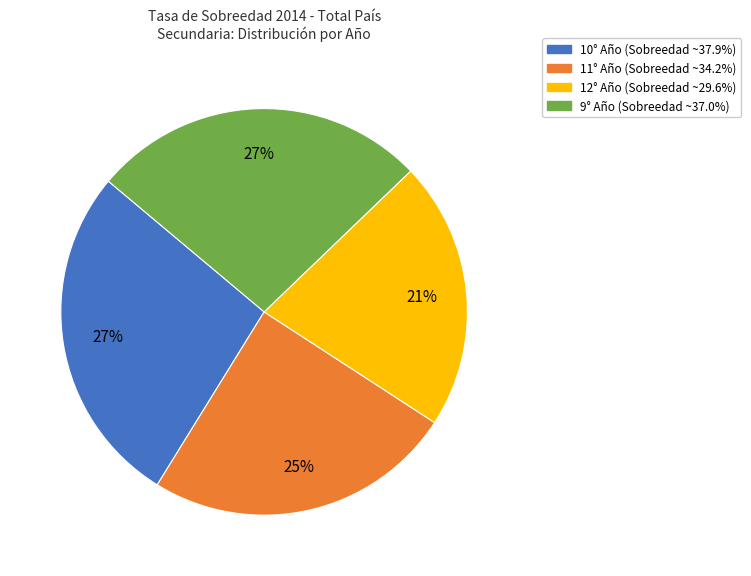

Combined, do 10° Año and 9° Año account for over 50%?

Yes